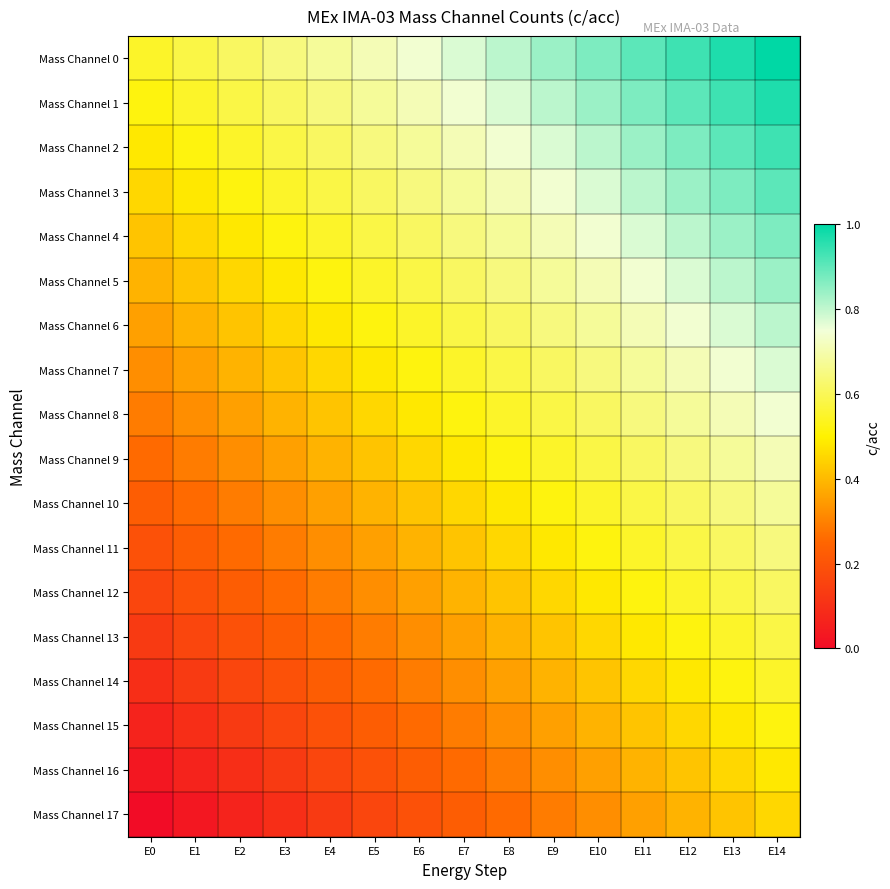

Which label corresponds to the smallest value in the chart?

E0